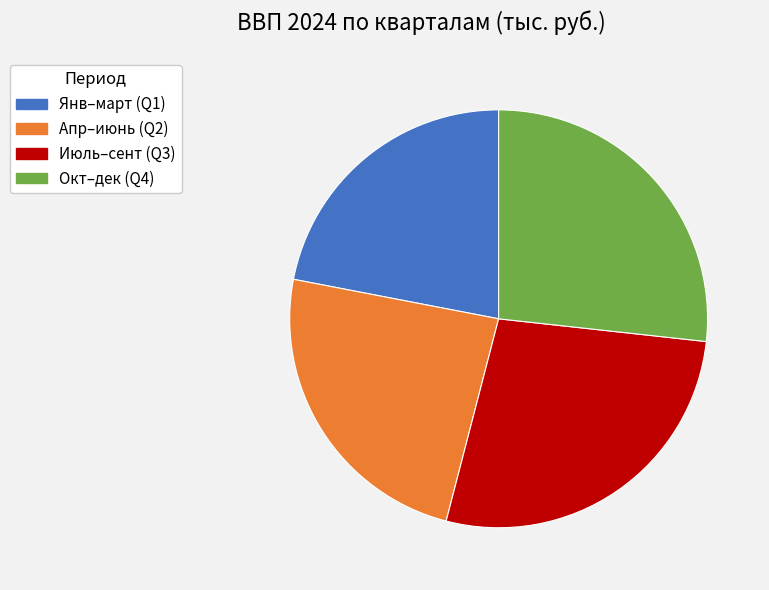

Rank the categories by value from lowest to highest.

Янв–март (Q1), Апр–июнь (Q2), Окт–дек (Q4), Июль–сент (Q3)